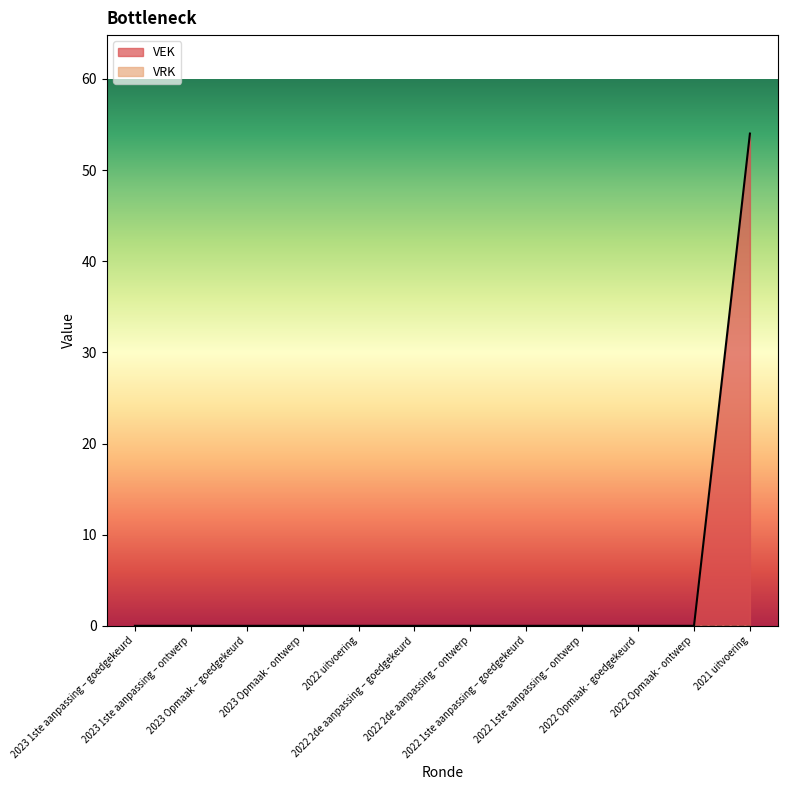

Which has a higher value, 2022 Opmaak - goedgekeurd or 2023 1ste aanpassing – goedgekeurd?

2022 Opmaak - goedgekeurd